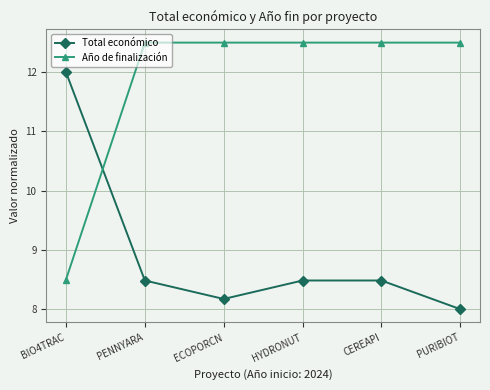

At how many categories does at least one series exceed 11?

6